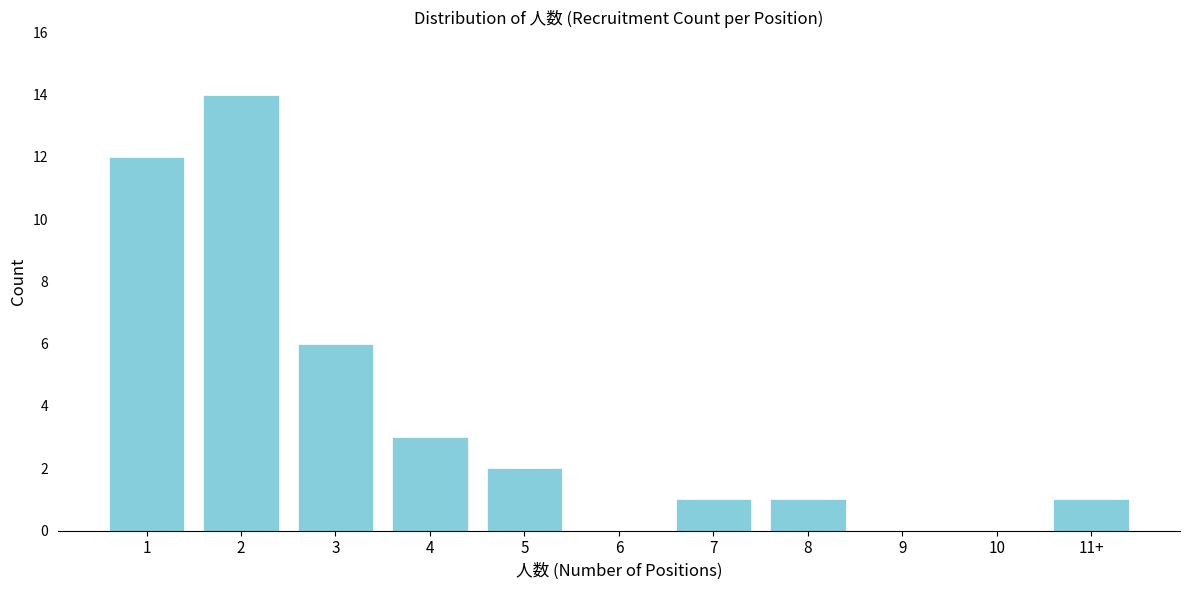

Reading left to right, transcribe all the data shown in this chart.

1=12	2=14	3=6	4=3	5=2	6=0	7=1	8=1	9=0	10=0	11+=1